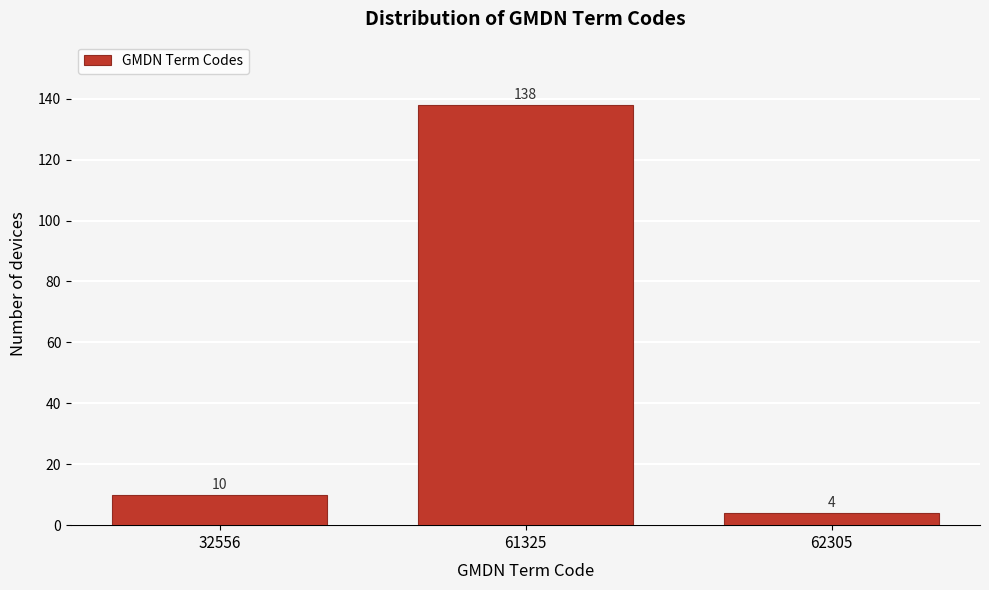

Reading left to right, transcribe all the data shown in this chart.

10	138	4